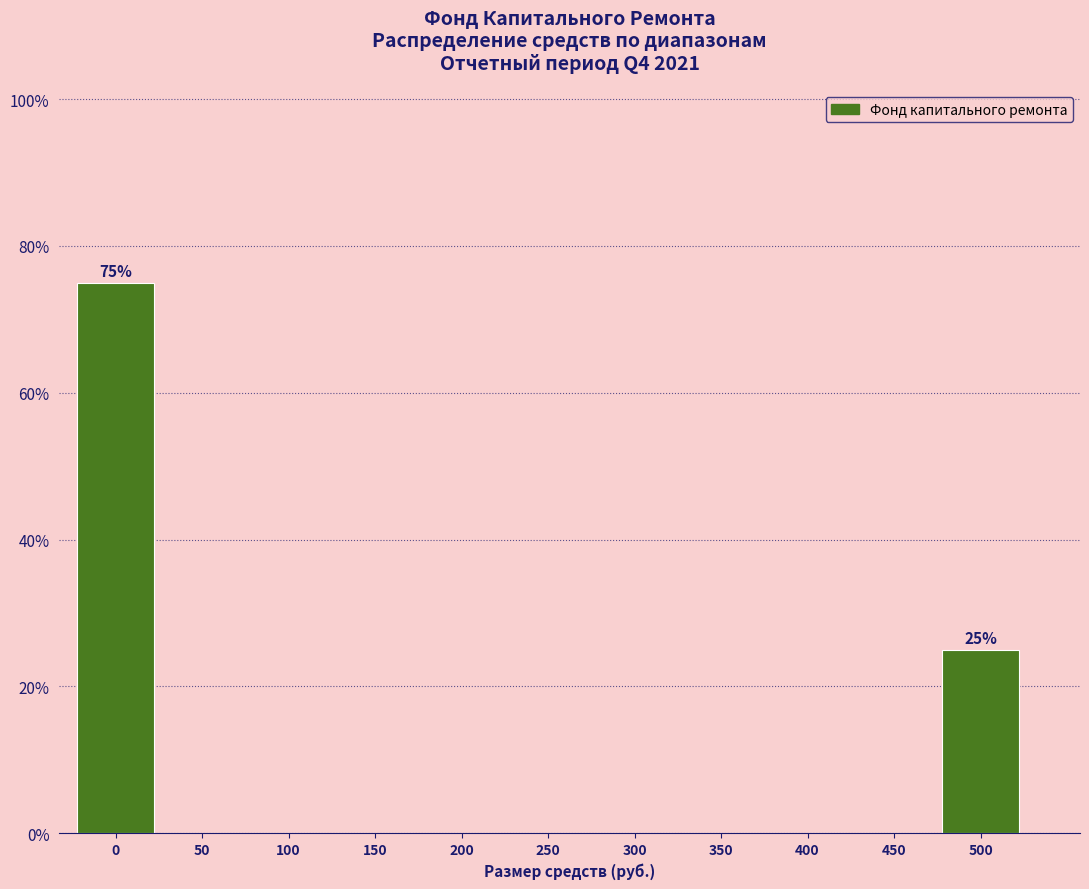

Reading right to left, extract all data points from this chart.

500=25	450=0	400=0	350=0	300=0	250=0	200=0	150=0	100=0	50=0	0=75